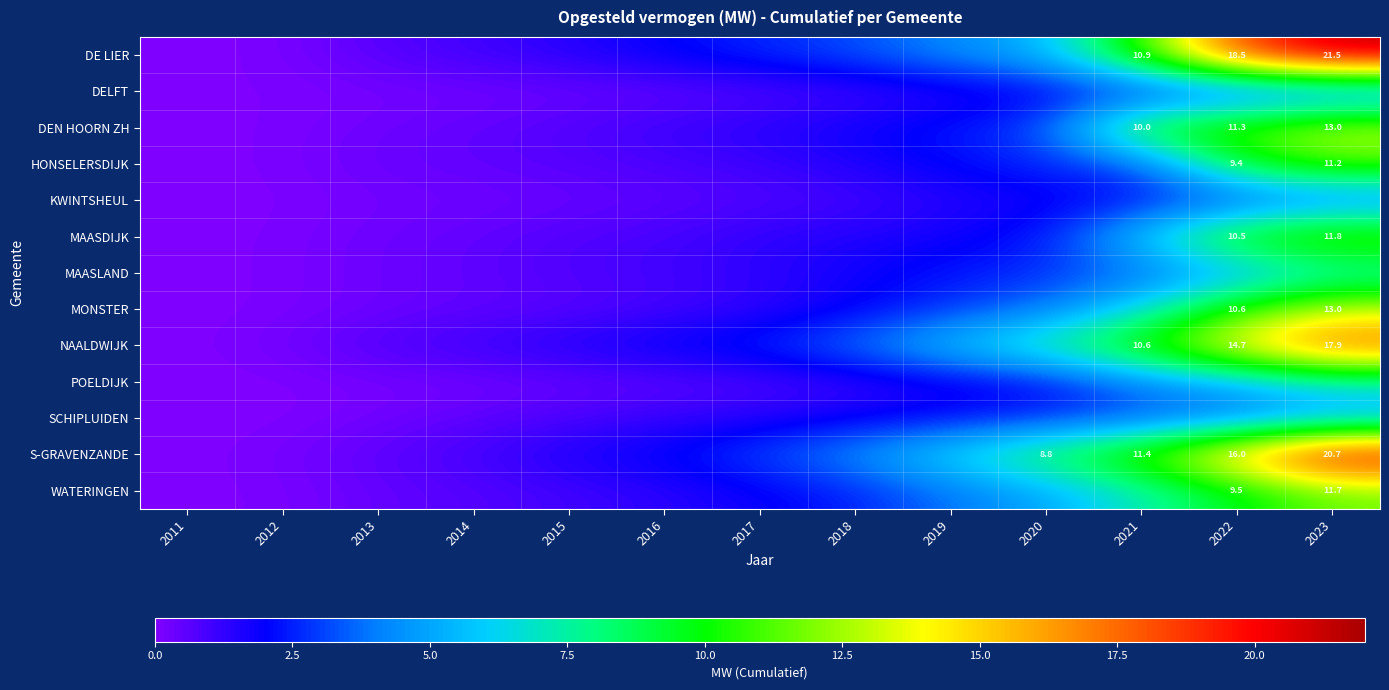

How many data points in MONSTER are above 1?

7